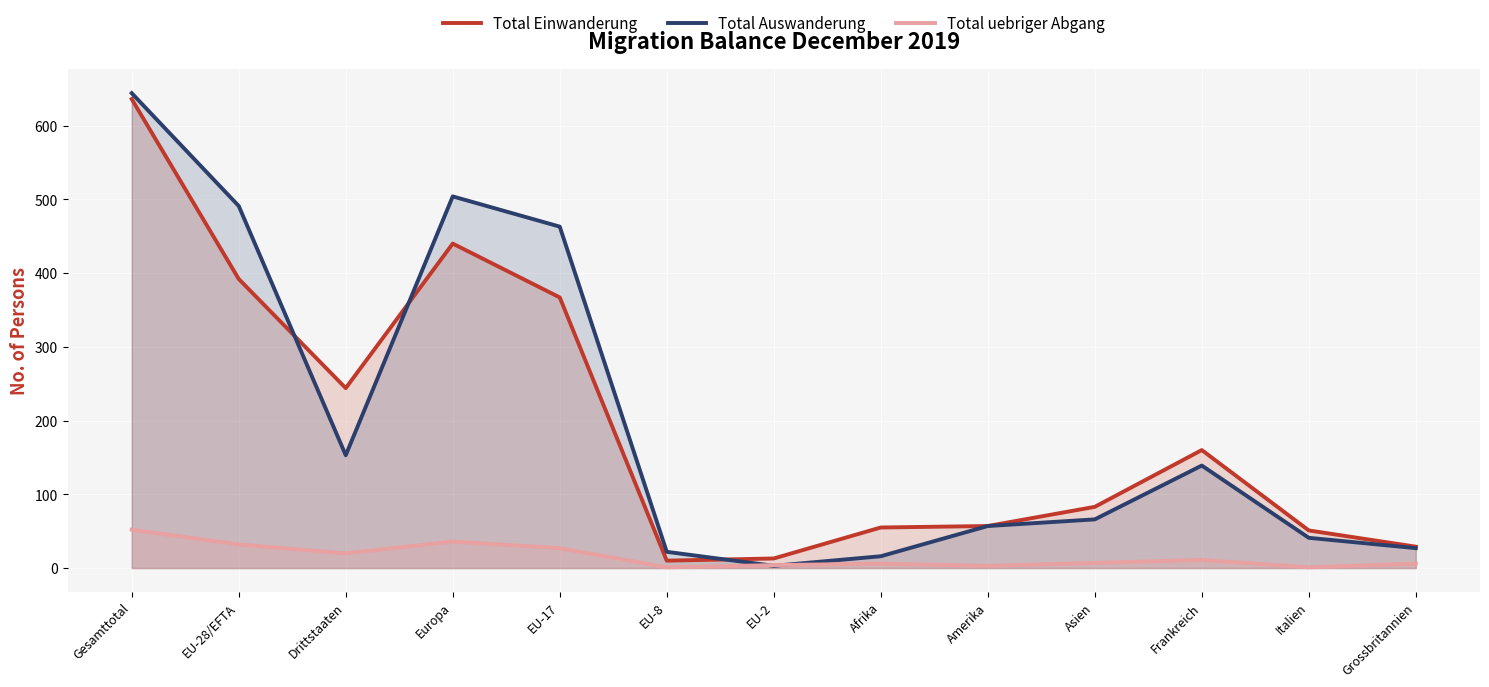

The value of Total Einwanderung at EU-2 is 13. True or false?

True